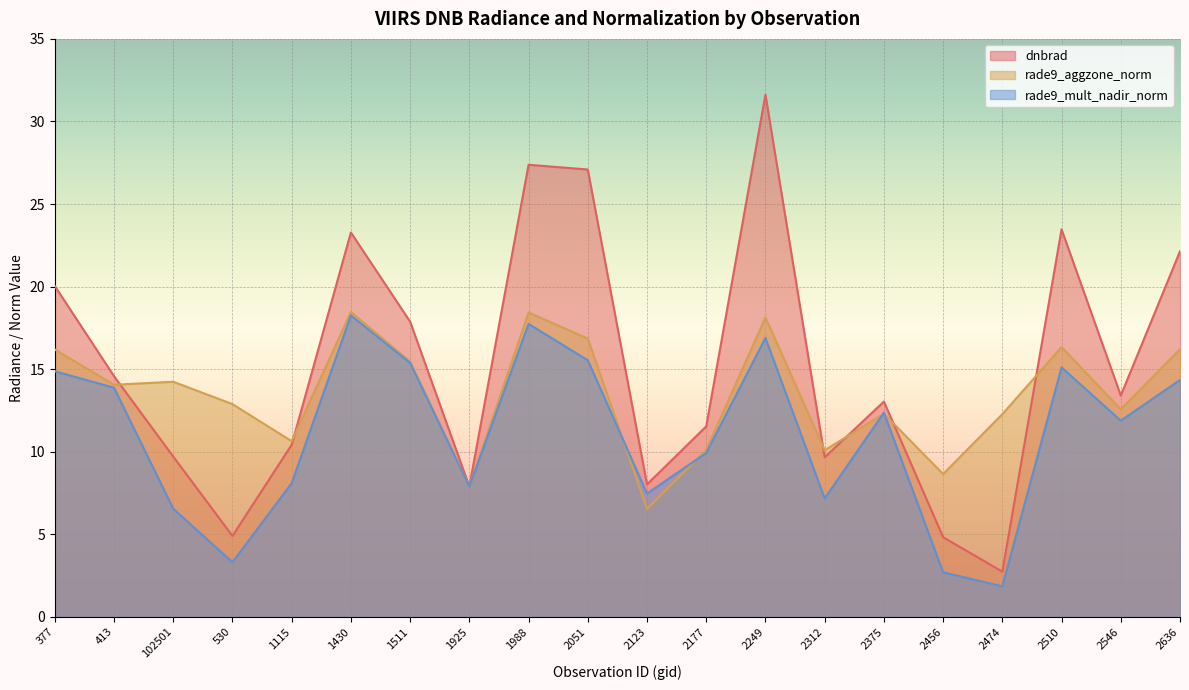

How many values in the rade9_aggzone_norm series are below 14?

10